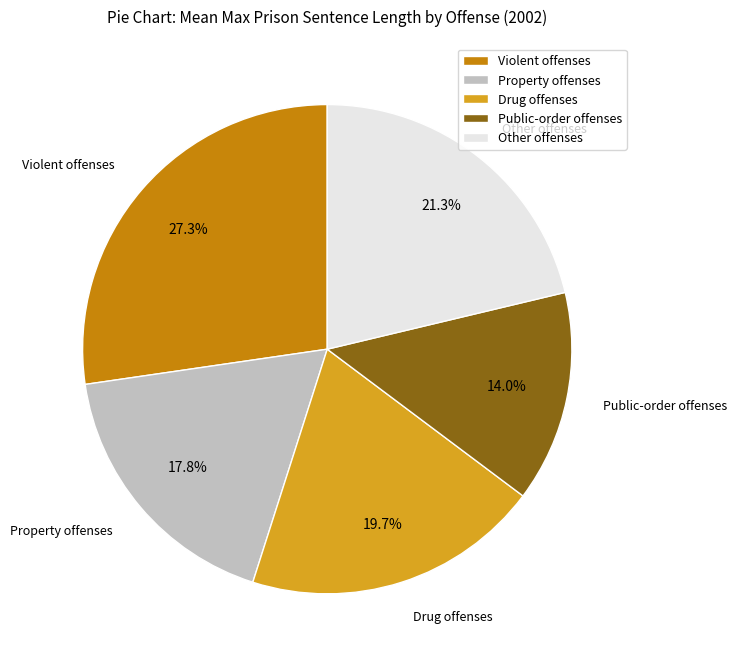

True or false: Public-order offenses accounts for 14% of the total.

True